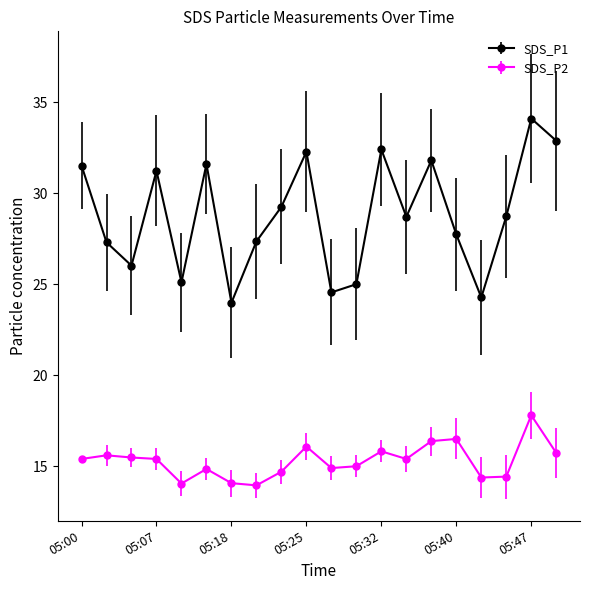

Which series has the largest total across all categories?

SDS_P1